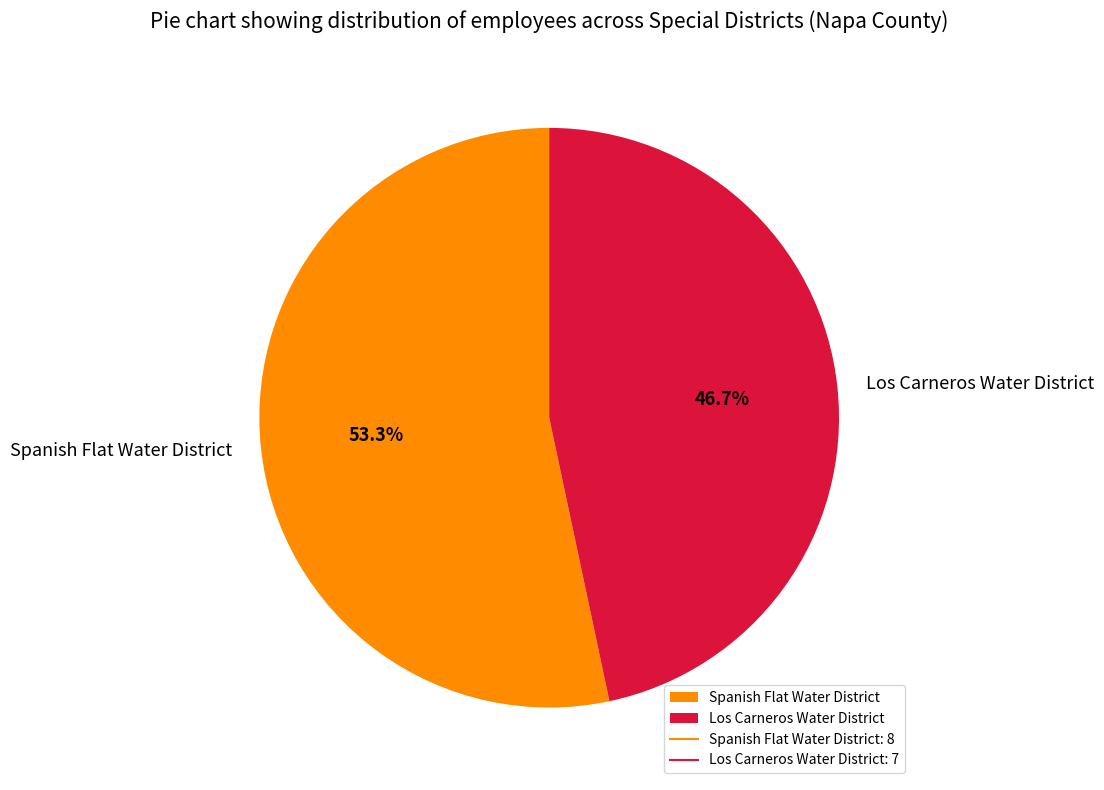

To the nearest percent, what percentage of the pie is Spanish Flat Water District?

53%